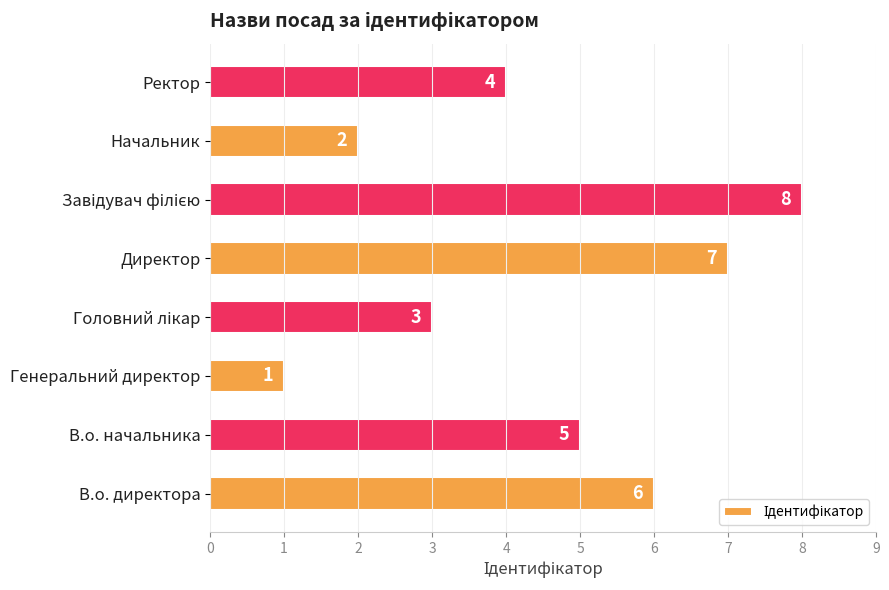

What is the greatest value displayed?

8